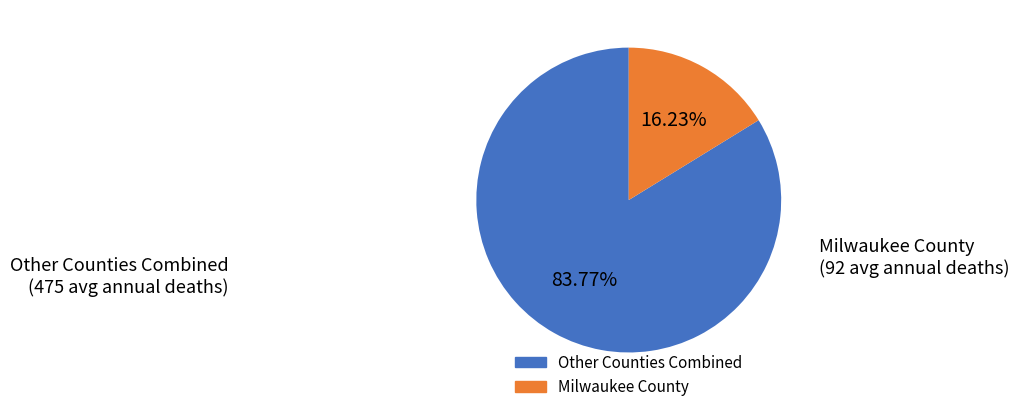

Is there a majority slice in this chart?

Yes